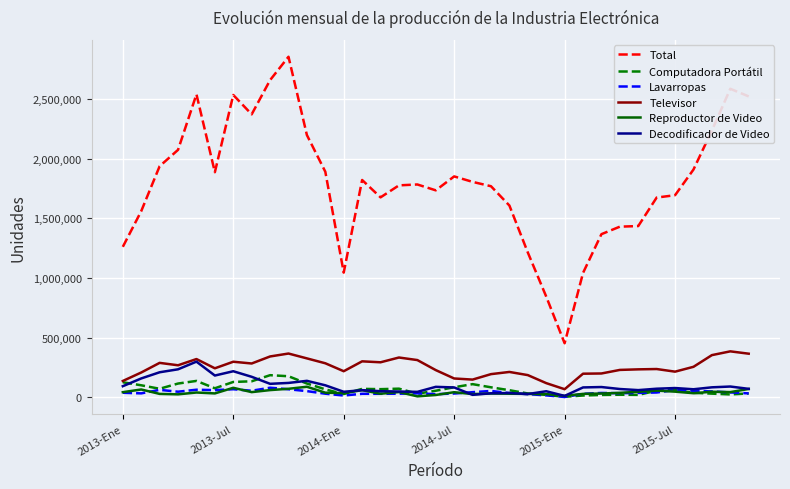

What is the greatest value displayed?

2852557